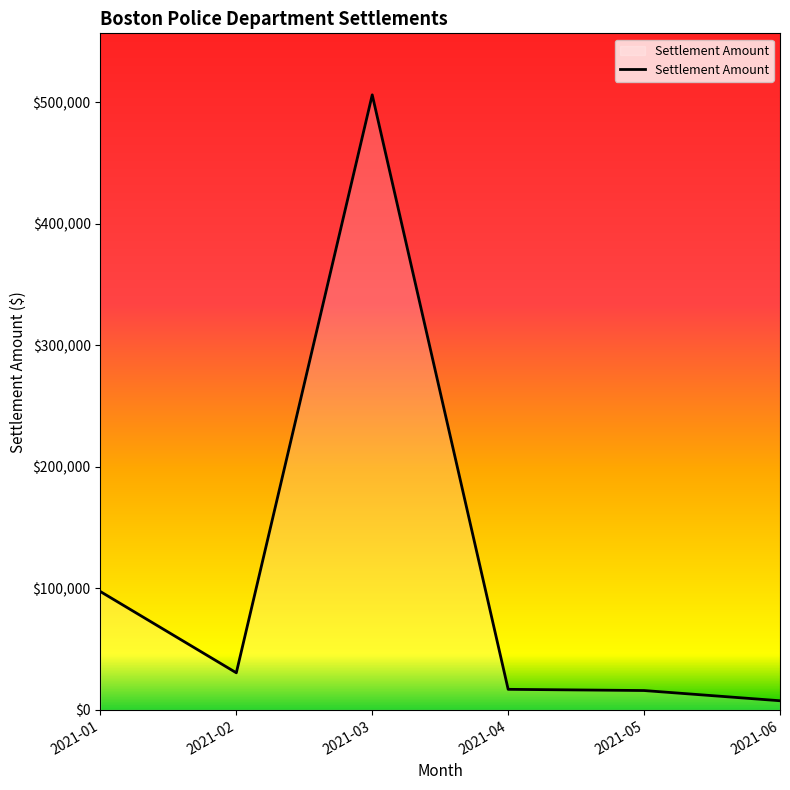

How many lines are shown in the chart?

1